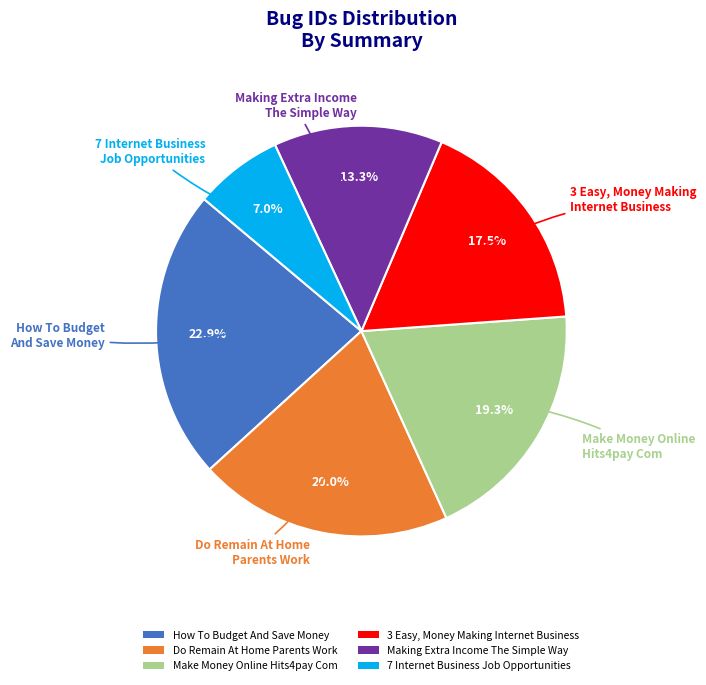

To the nearest percent, what is the difference between the Make Money Online Hits4pay Com and Do Remain At Home Parents Work slice percentages?

1%